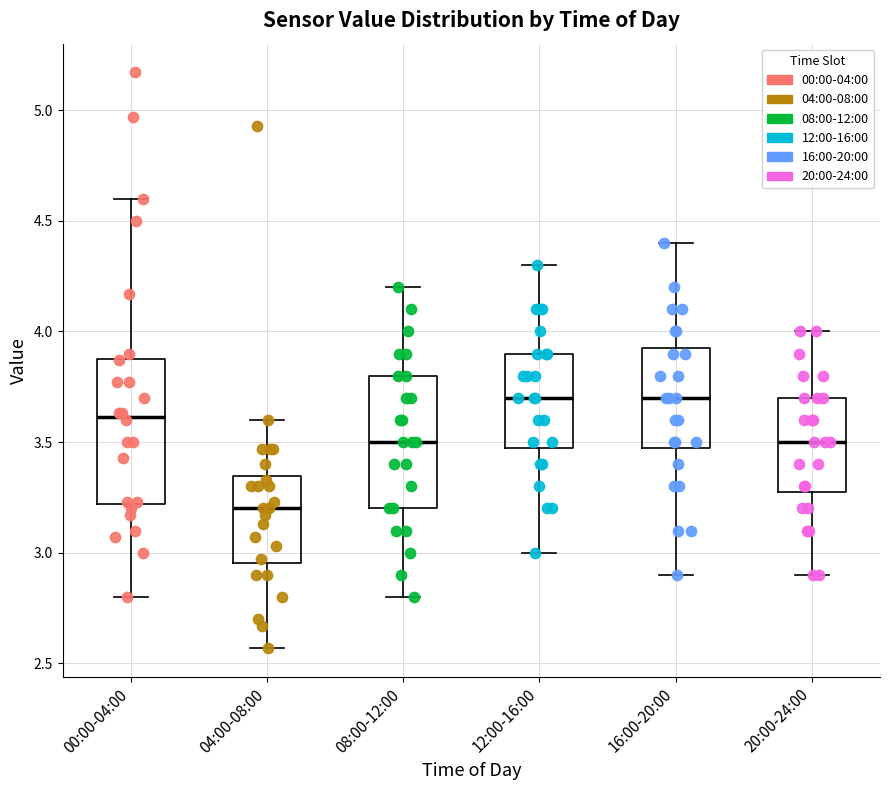

Which box's median line is the lowest?

04:00-08:00